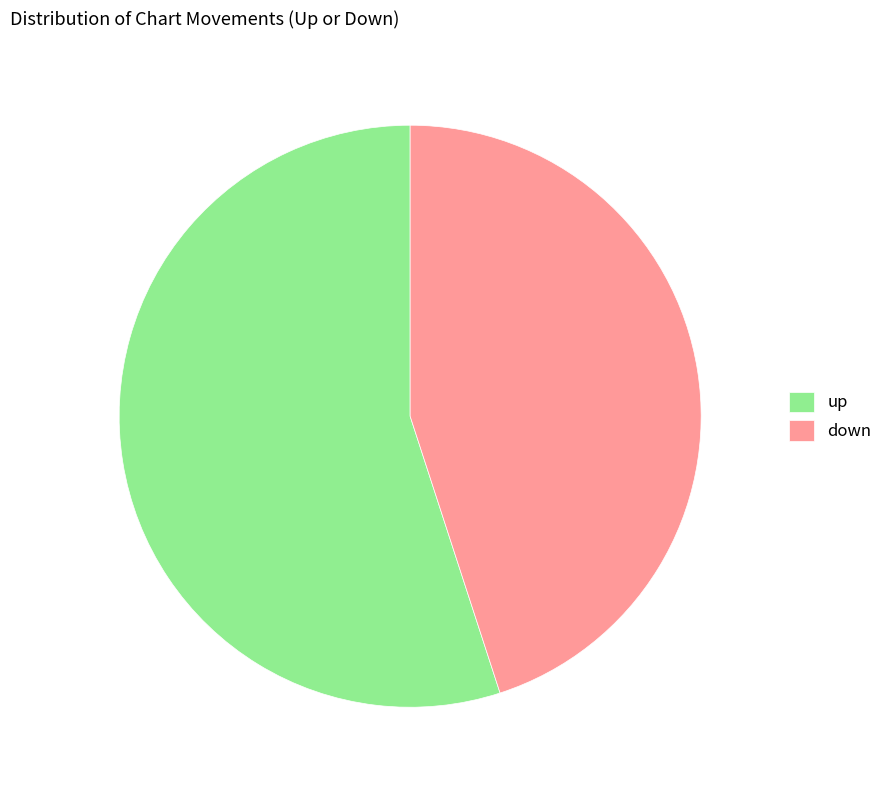

Which slice is the largest?

up